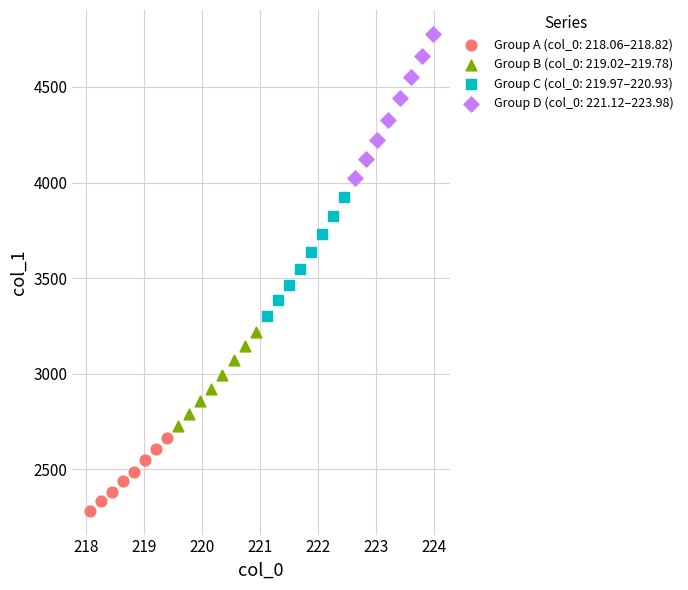

Which series contains the lowest Y value?

Group A (col_0: 218.06–218.82)